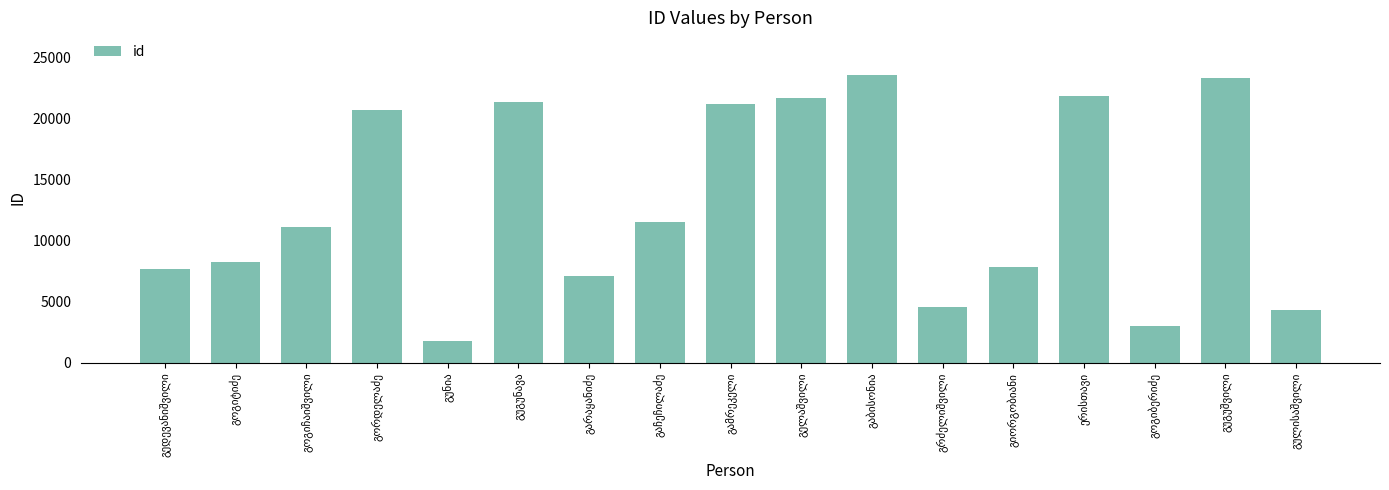

What is the smallest value displayed?

1785